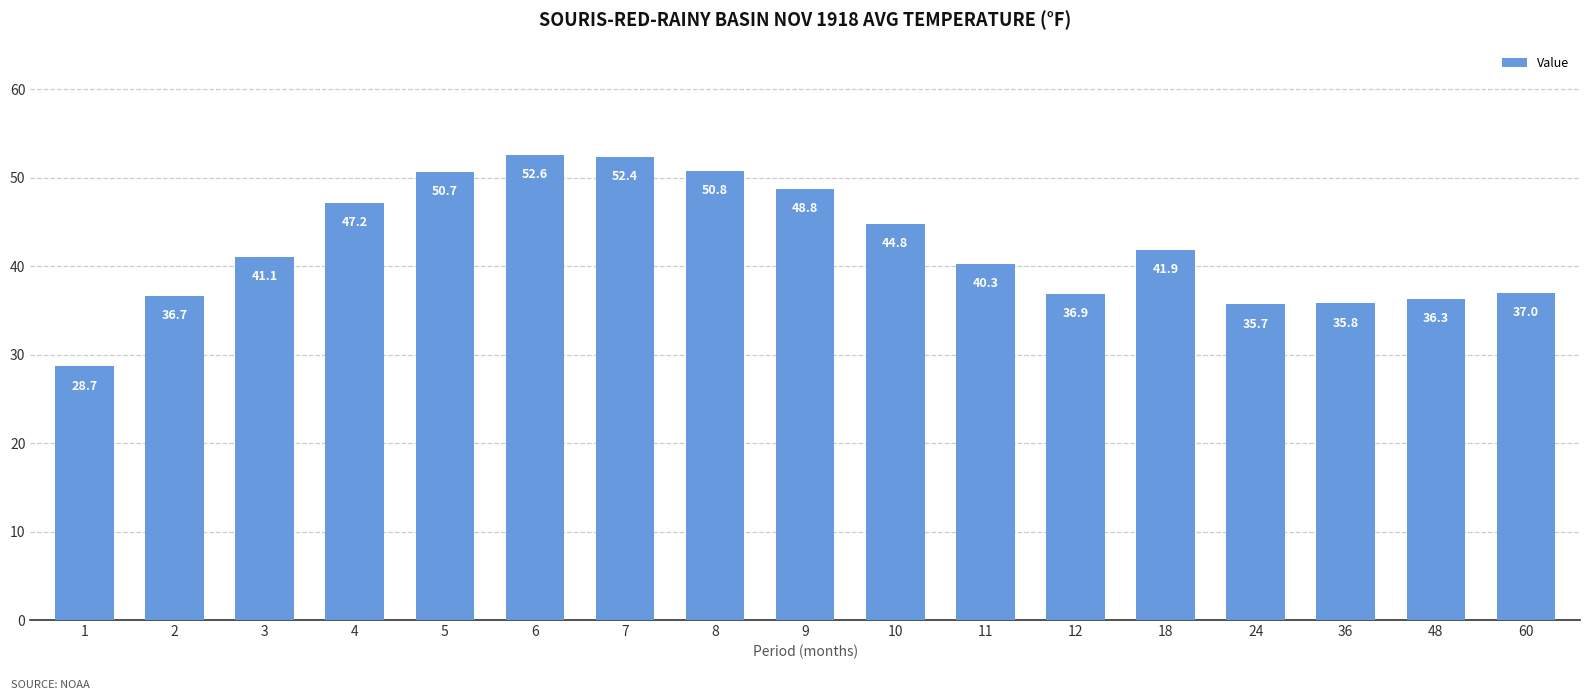

What value does the data have at 5?

50.7